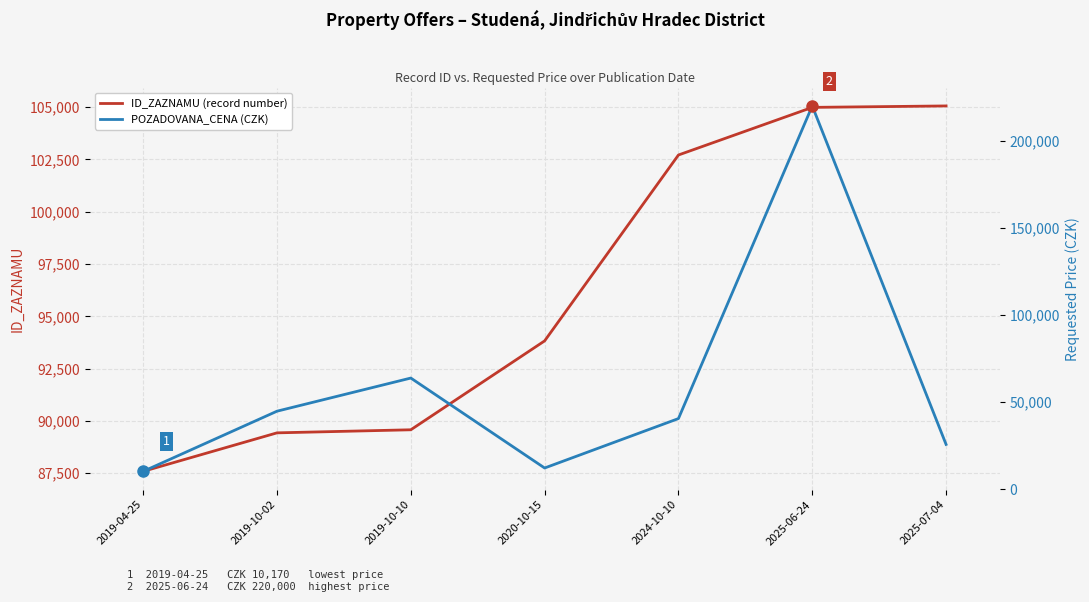

What is the difference between the maximum and minimum values in the POZADOVANA_CENA (CZK) series?

209830